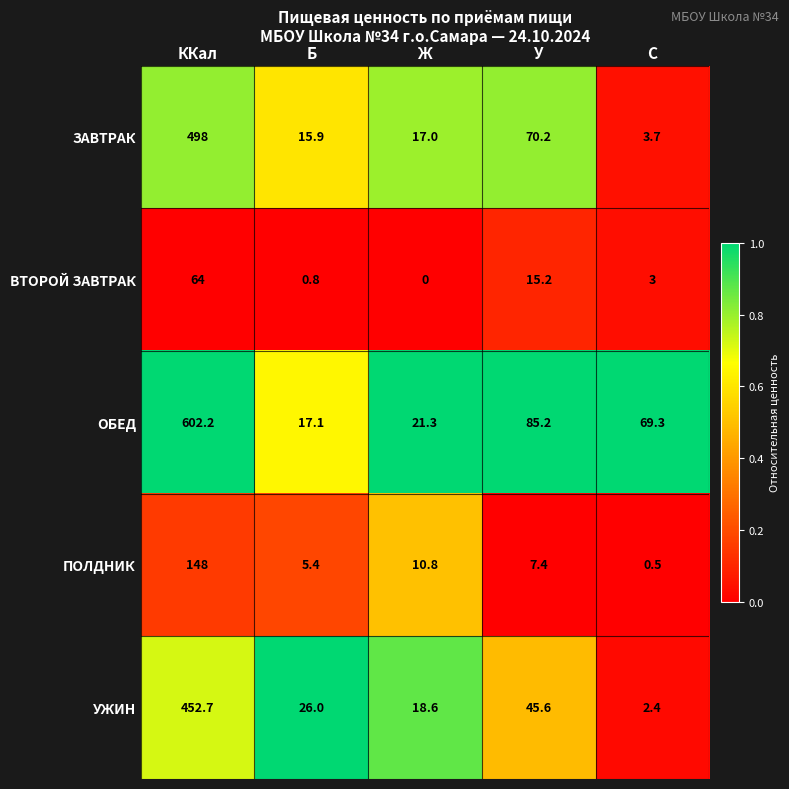

Which series has the largest range (max minus min)?

ОБЕД